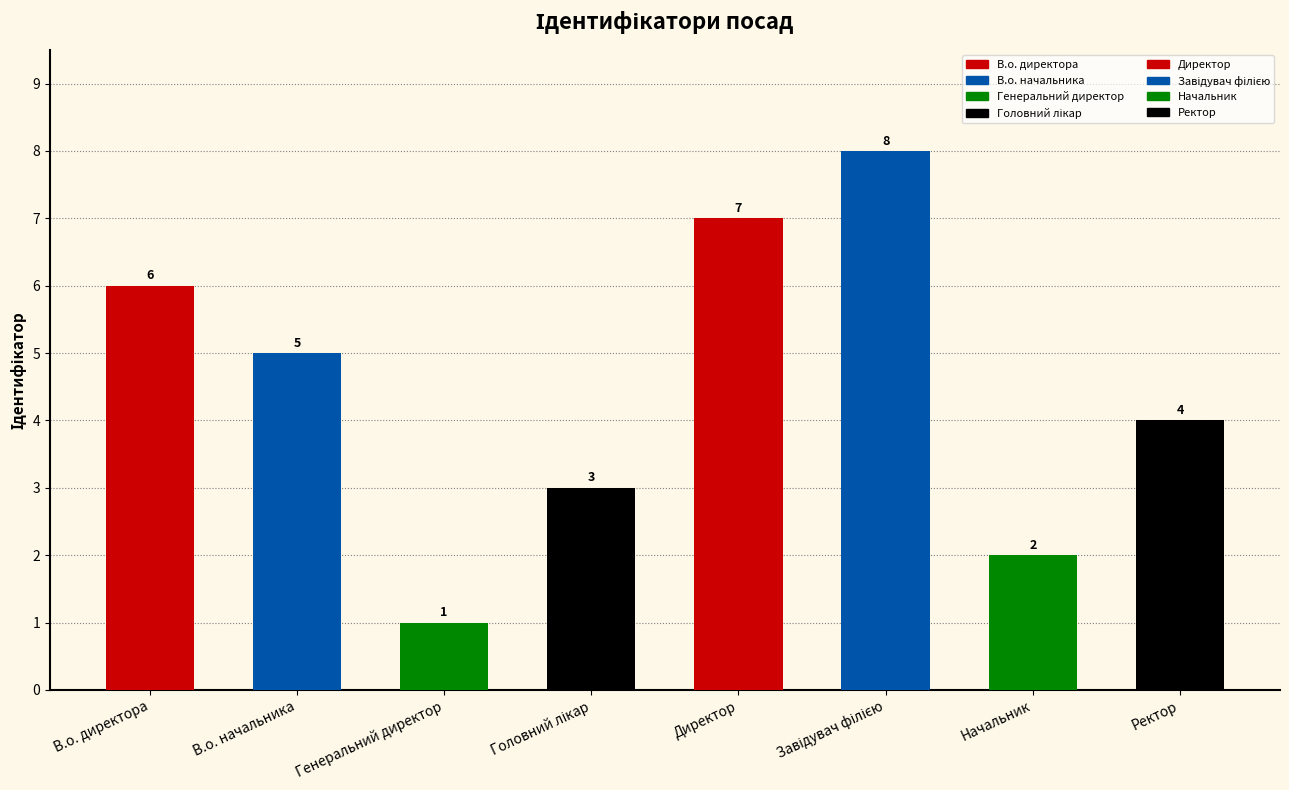

Reading left to right, transcribe all the data shown in this chart.

6	5	1	3	7	8	2	4